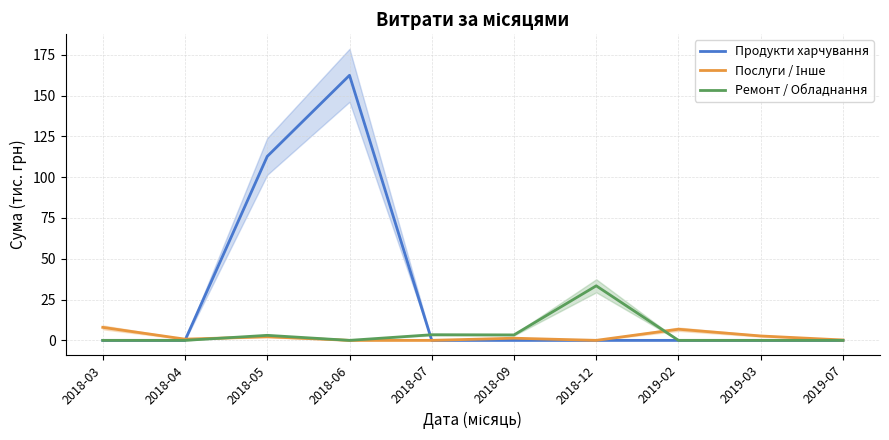

What is the label of the 10th point from the left?

2019-07